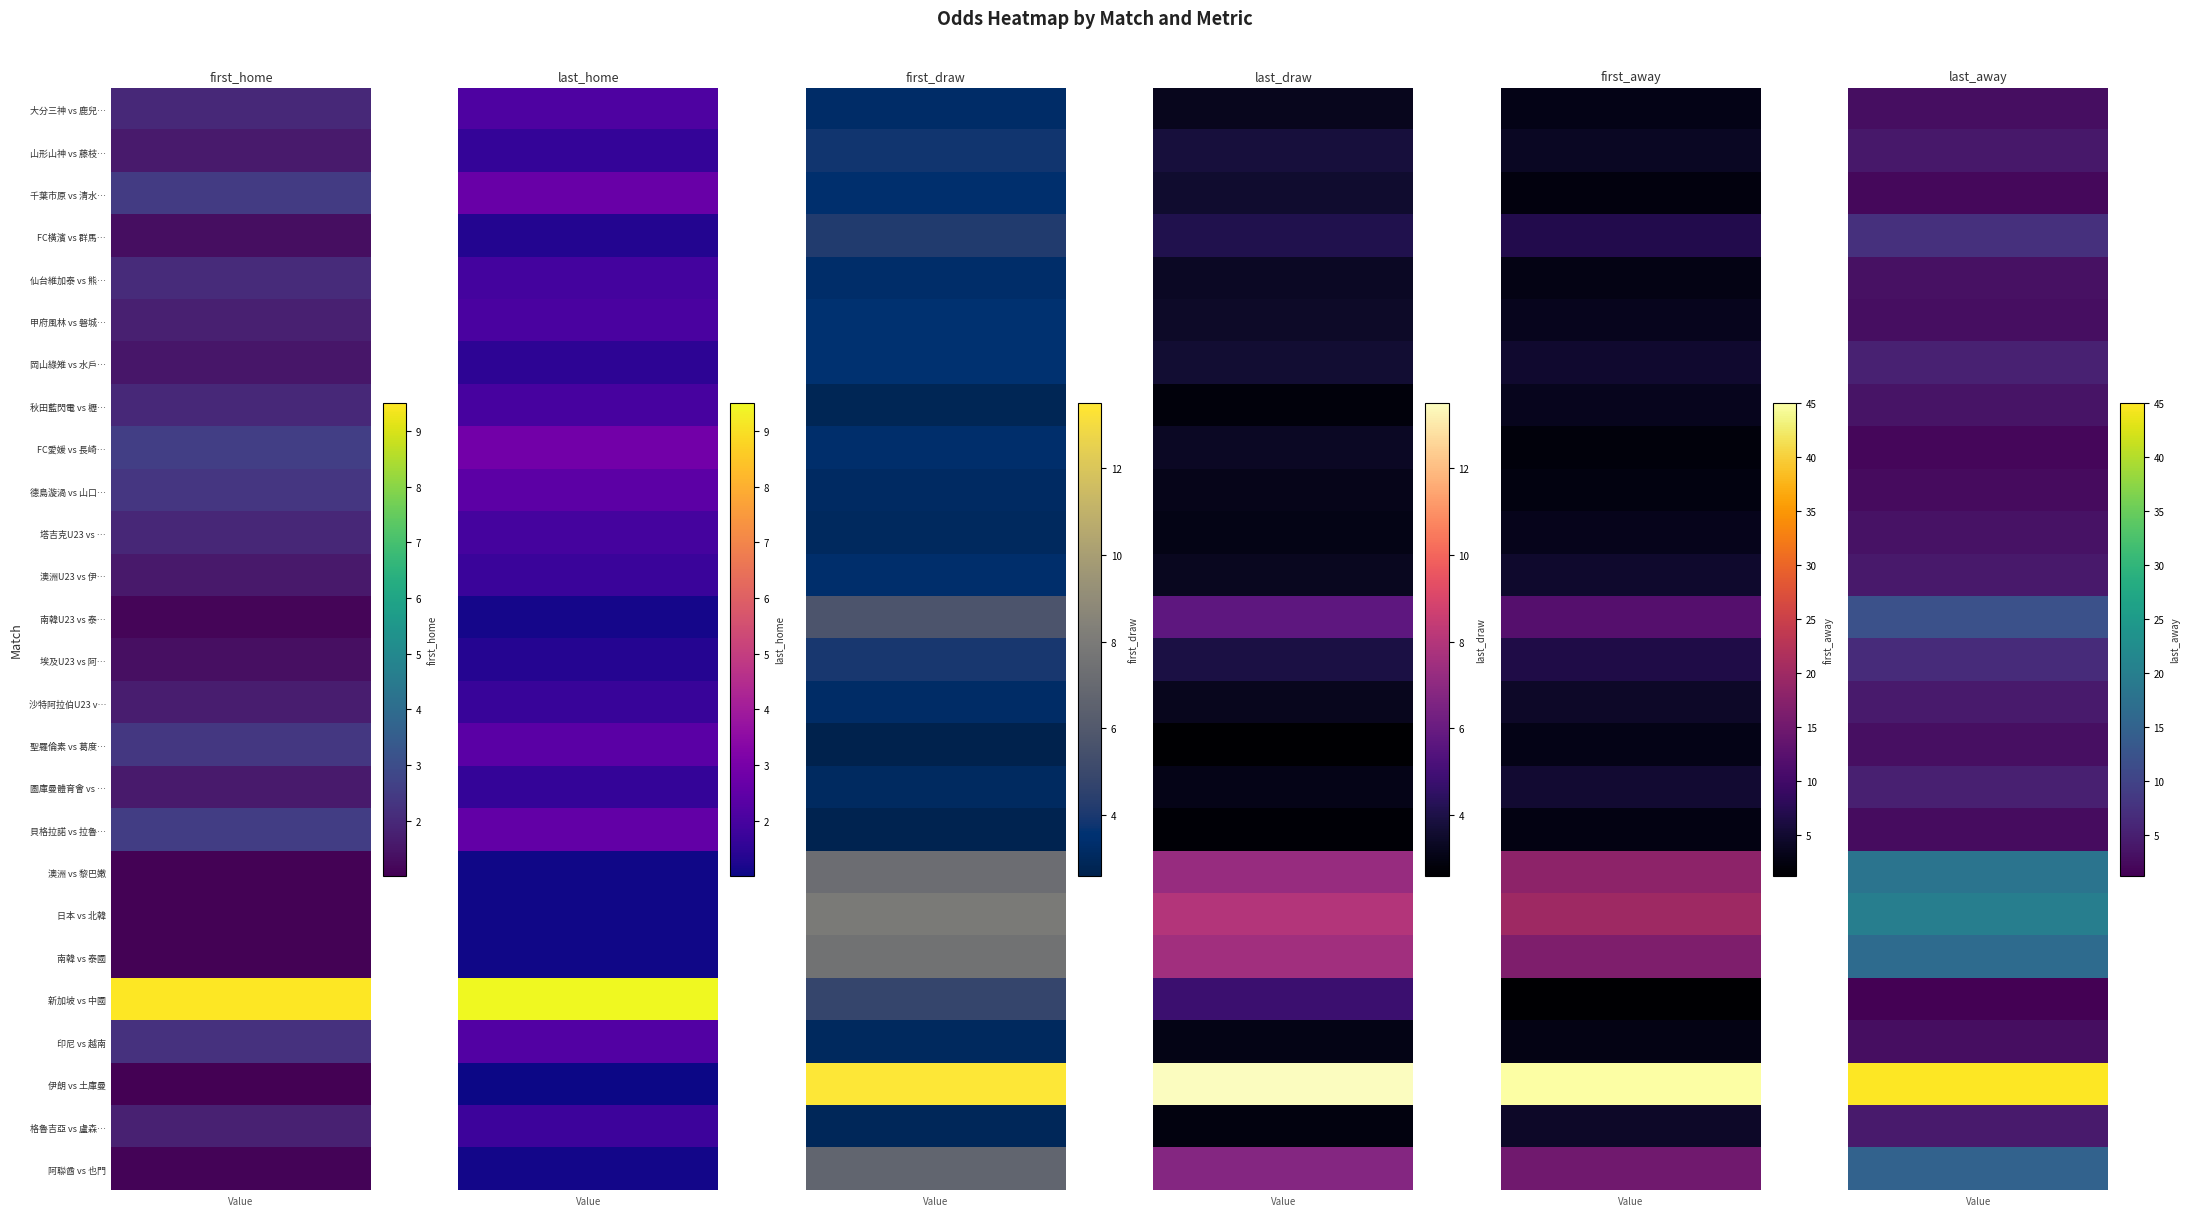

How many values in the 圖庫曼體育會 vs 貝格拉諾防衛隊 series exceed 3?

5